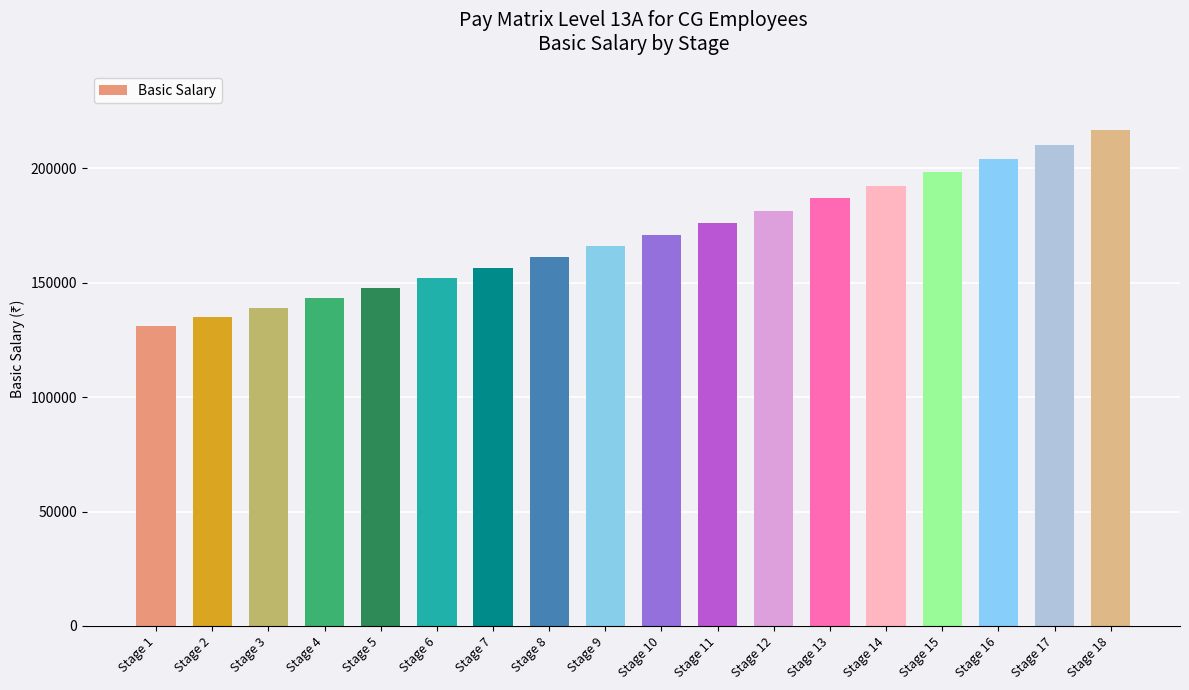

Is it true that the value at Stage 10 is 306415?

False